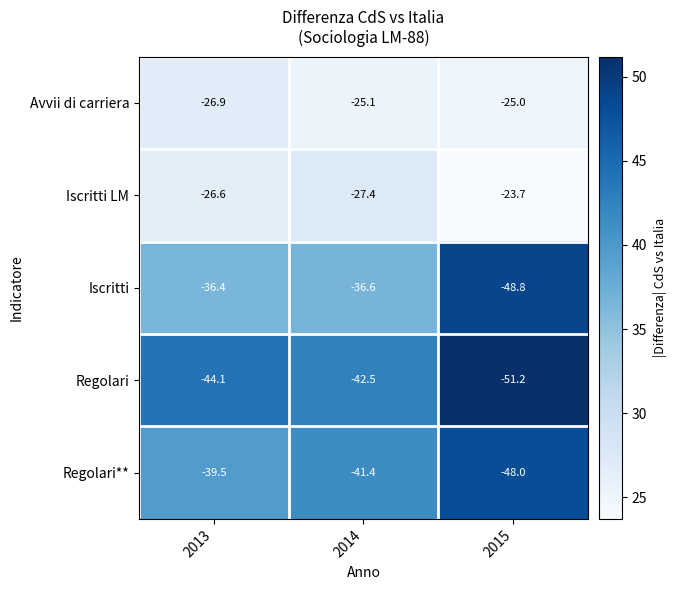

What is the total value across all series at 2015?

-196.7